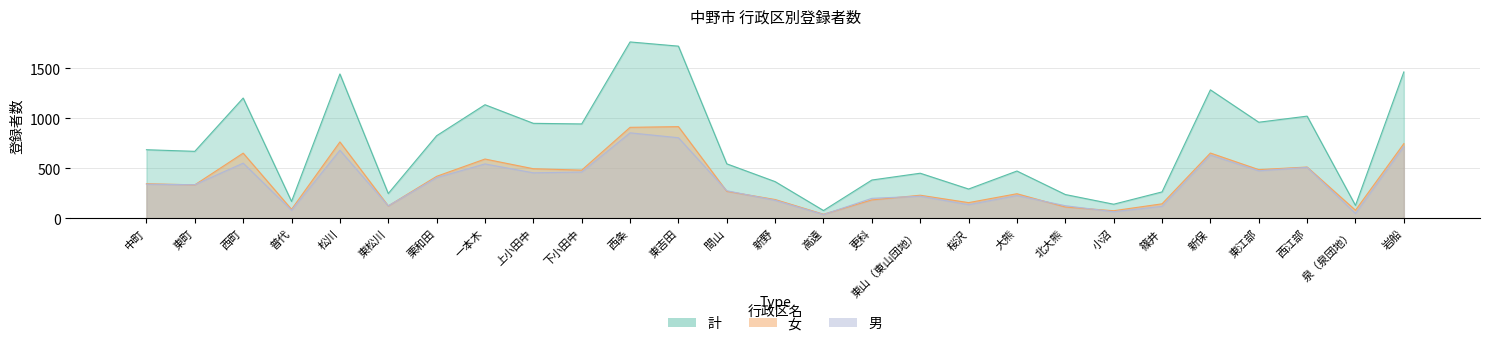

Between 大熊 and 桜沢, which is larger?

大熊